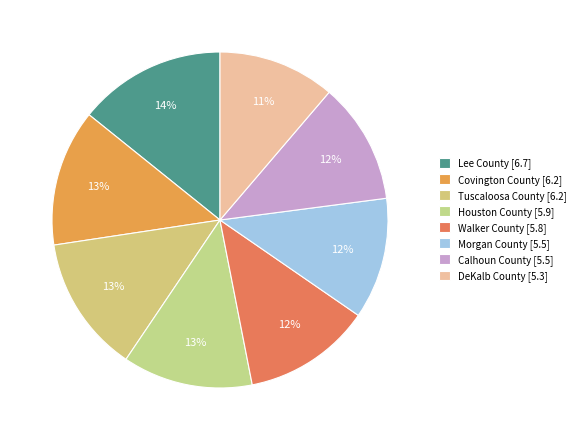

Which slice is the smallest?

DeKalb County